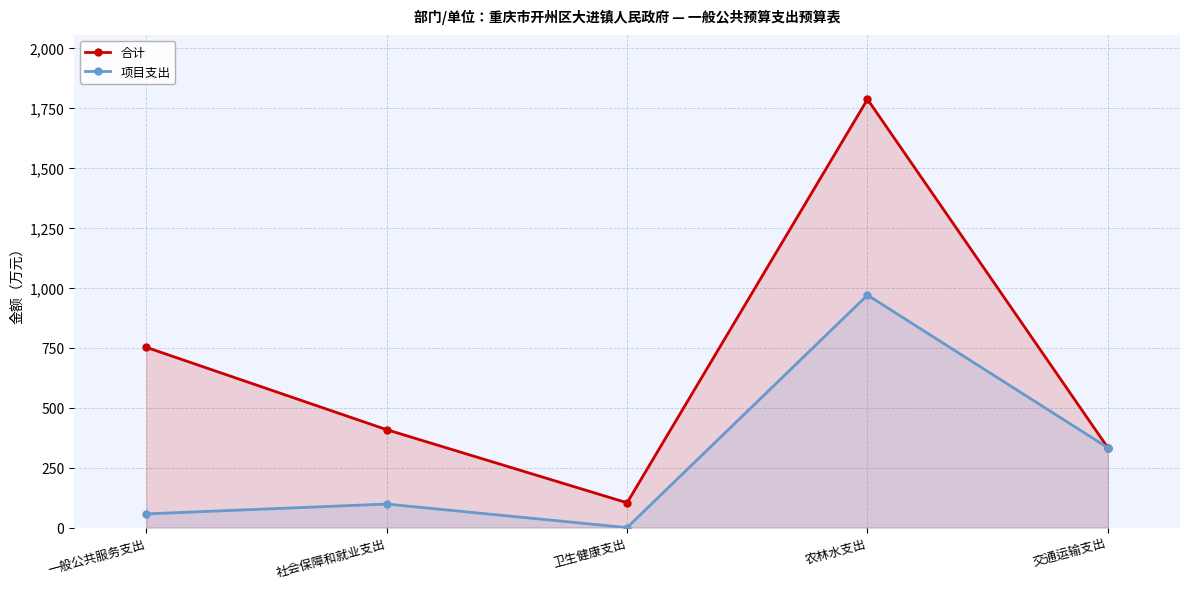

How many lines are shown in the chart?

2